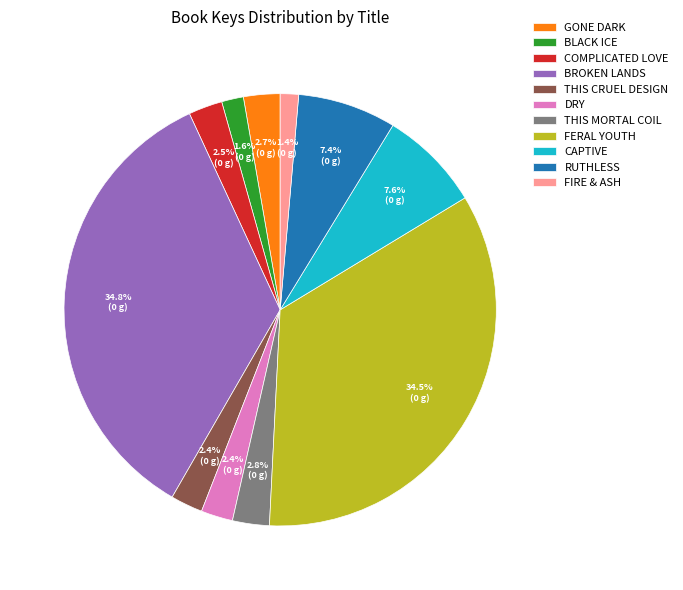

Is there a majority slice in this chart?

No